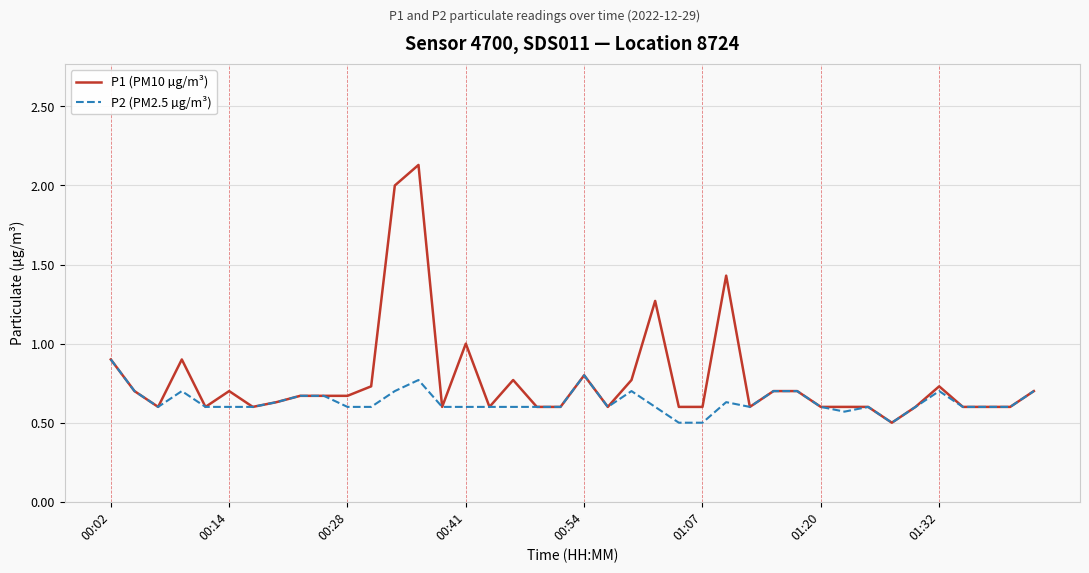

Rank the series by their maximum value, from highest to lowest.

P1 (PM10 µg/m³), P2 (PM2.5 µg/m³)